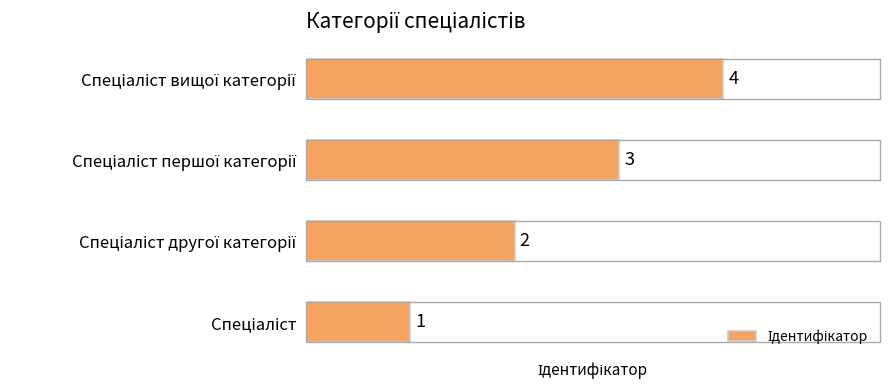

What is the sum of all values?

10